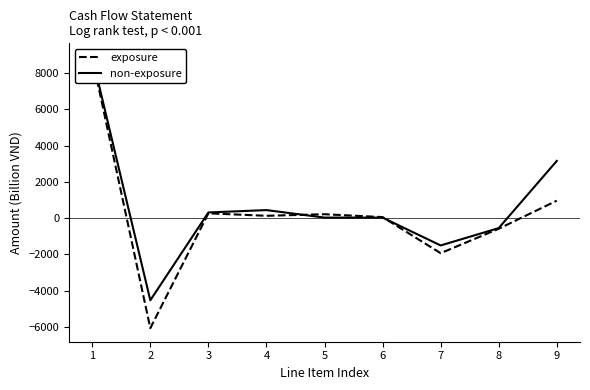

Which series has the largest total across all categories?

non-exposure